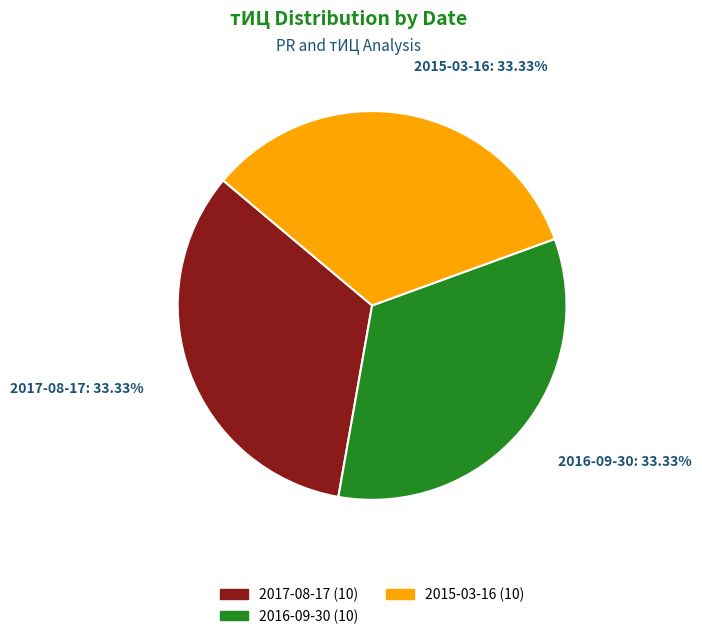

Is the sum of 2015-03-16 and 2017-08-17 greater than half?

Yes